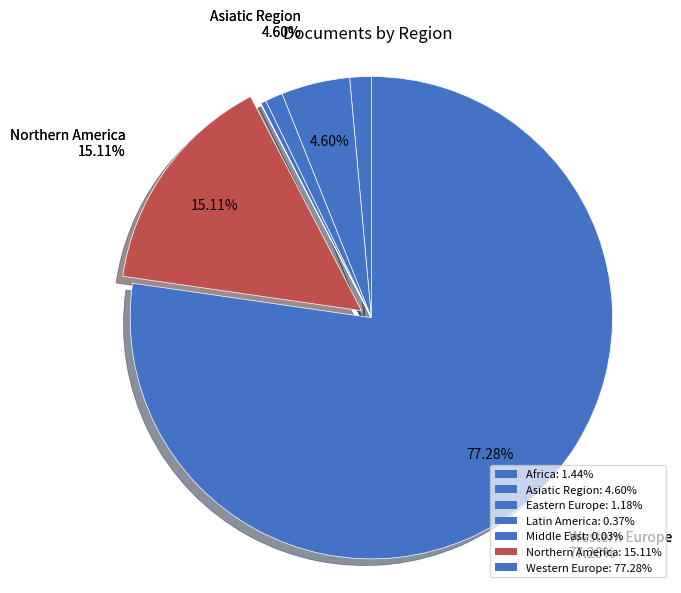

Approximately how many times larger is the value at Western Europe compared to Latin America?

211.1